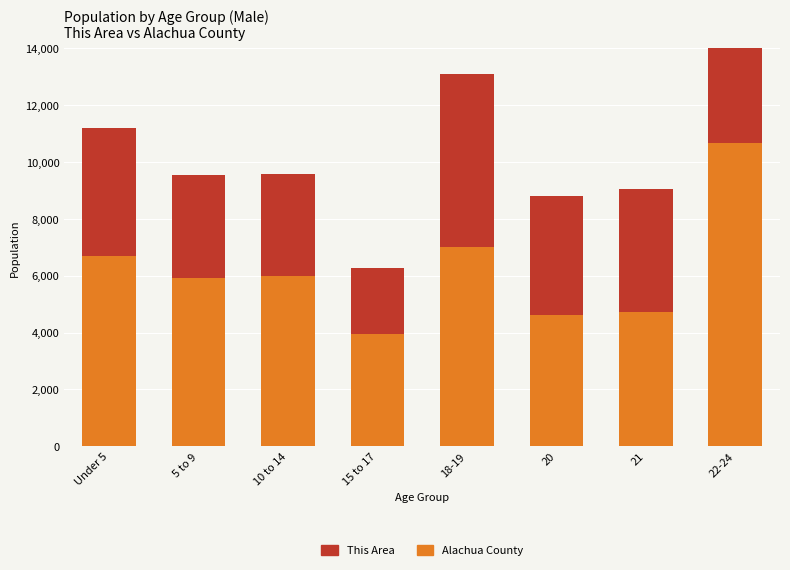

Which series has the widest spread of values?

This Area